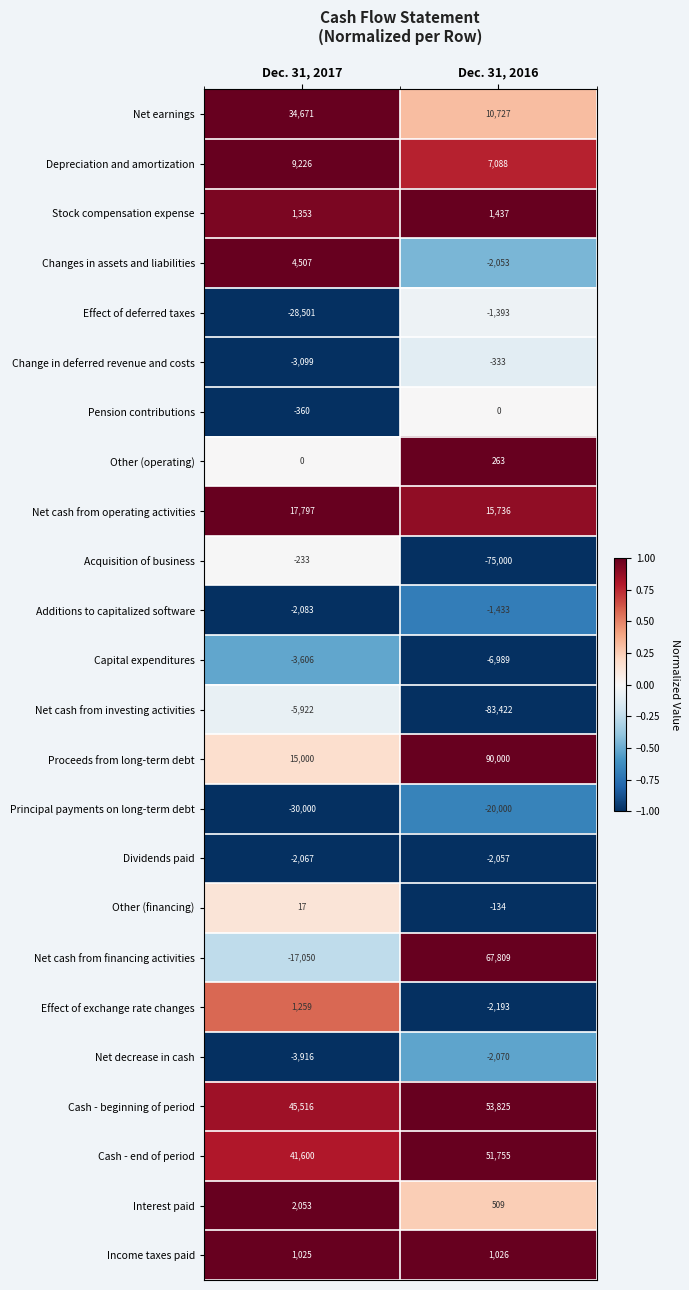

At which label is Cash - beginning of period closest to 49670?

Dec. 31, 2017